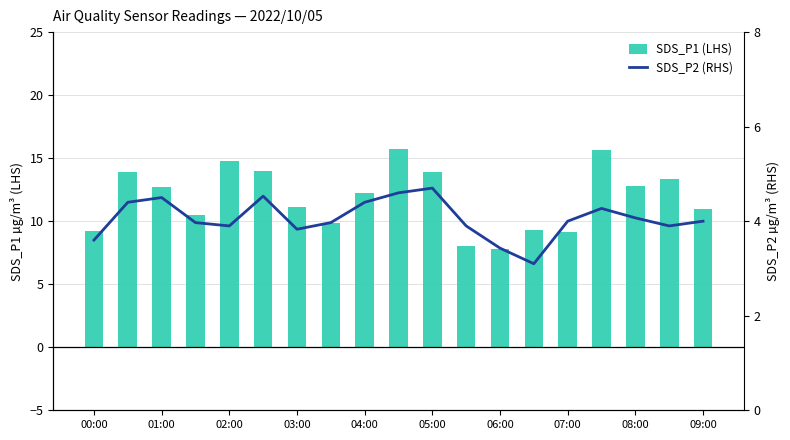

Between 04:00 and 07:00, which series saw the biggest shift?

SDS_P1 (LHS)